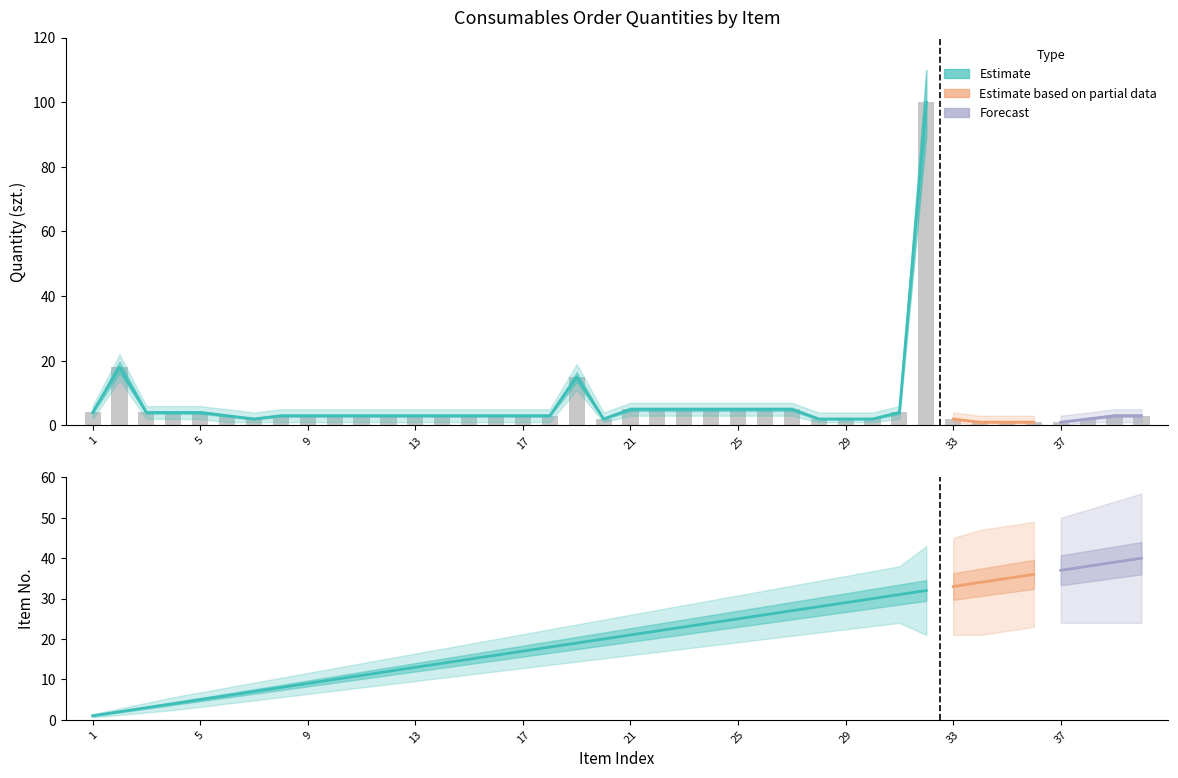

Where is the data nearest to the value 50?

2